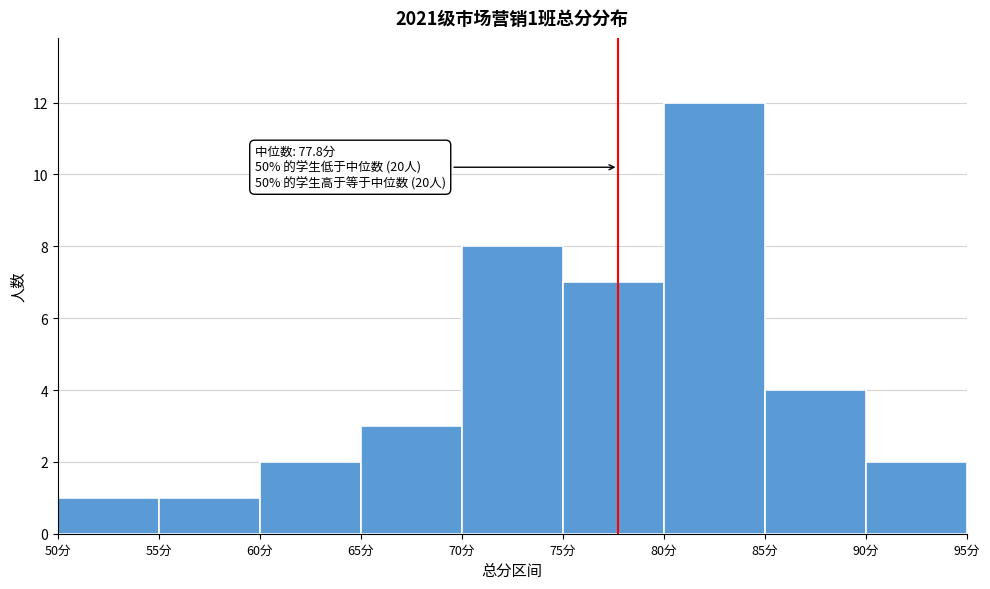

Which range on the x-axis has the tallest bar?

80 to 85